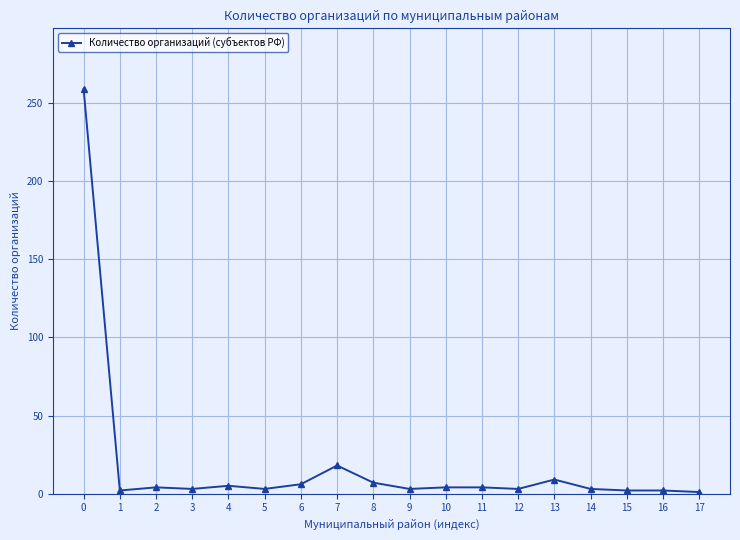

Is it true that the value at 6 is 6?

True